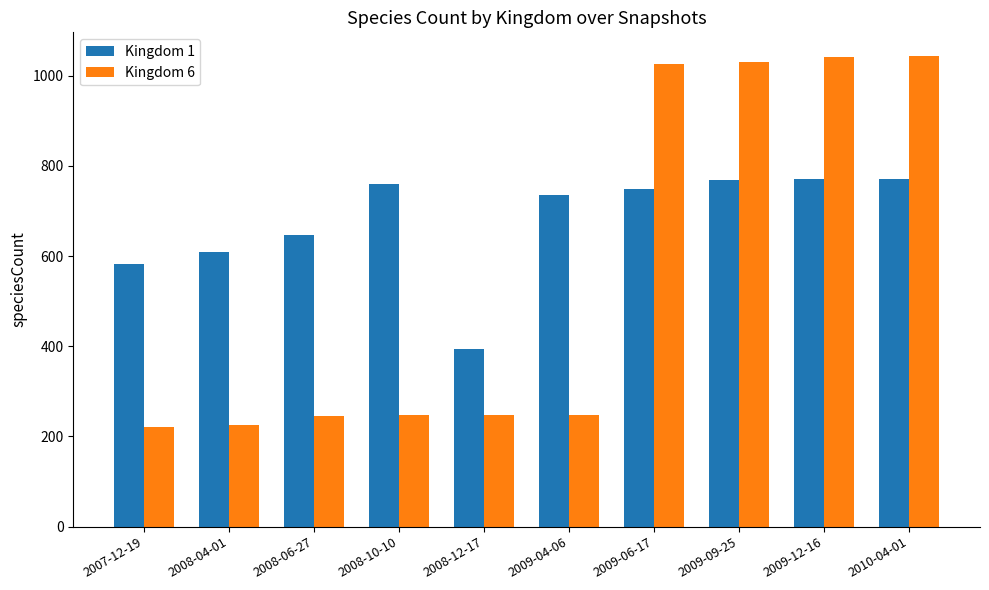

What is the value of the Kingdom 6 bar at the 9th from the left?

1042